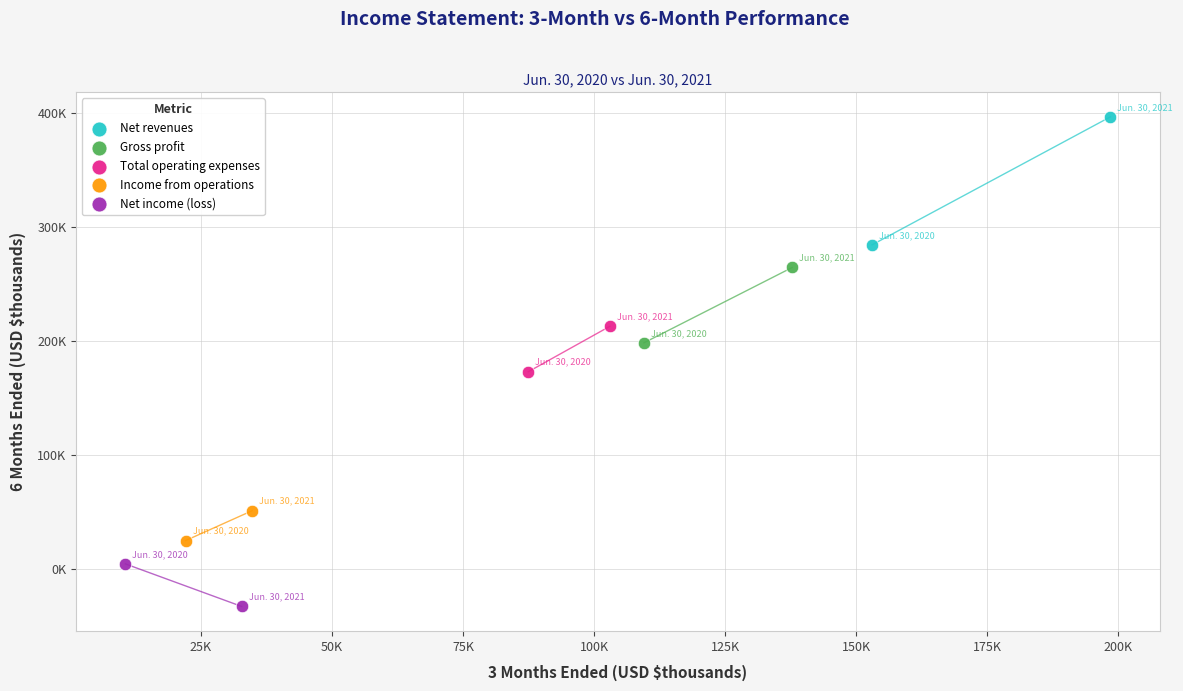

What are all the series names shown in the legend?

Net revenues, Gross profit, Total operating expenses, Income from operations, Net income (loss)